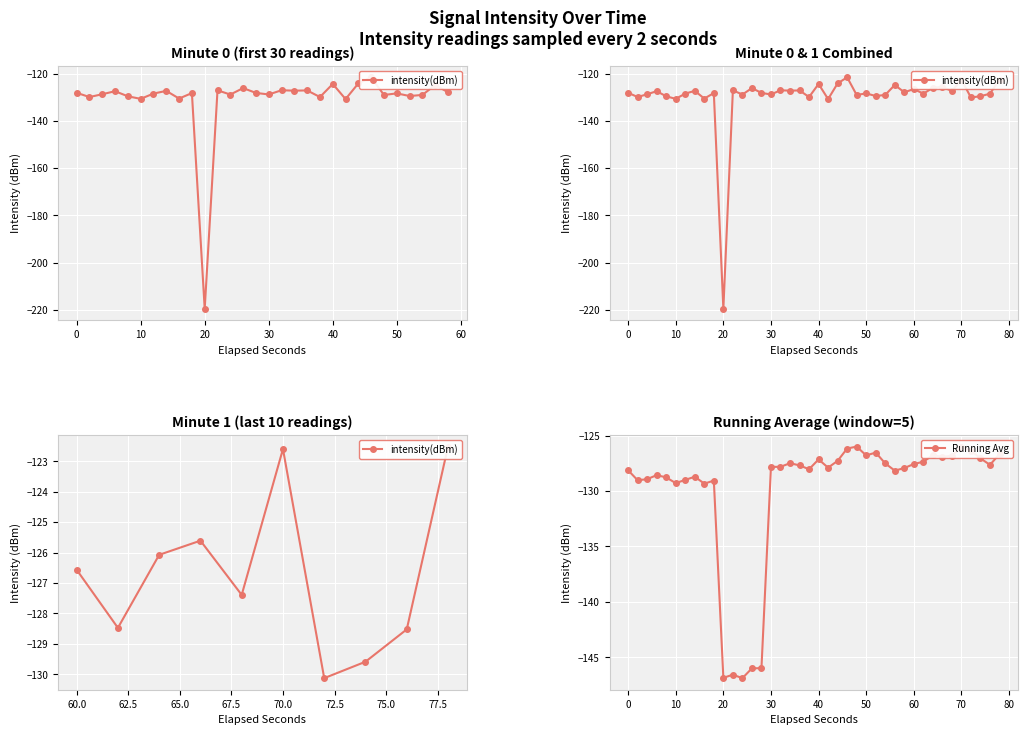

The Running Avg series shows -146.8 at 20. True or false?

True